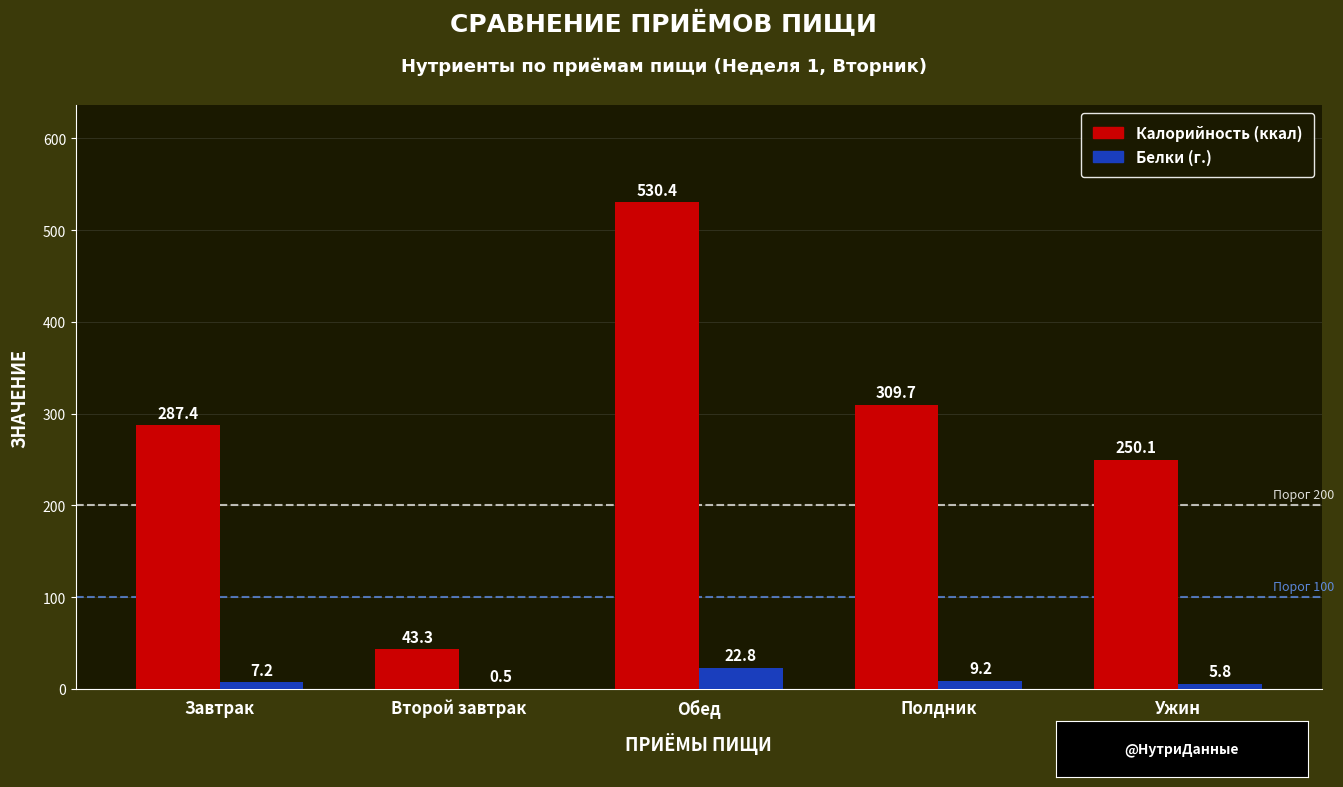

What is the approximate value of Калорийность (ккал) at Ужин?

250.1